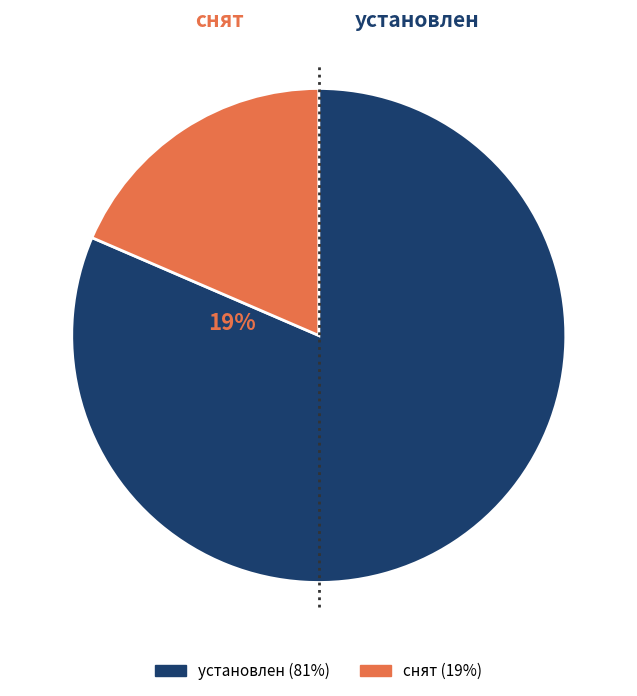

The снят slice represents 19% of the pie. True or false?

True